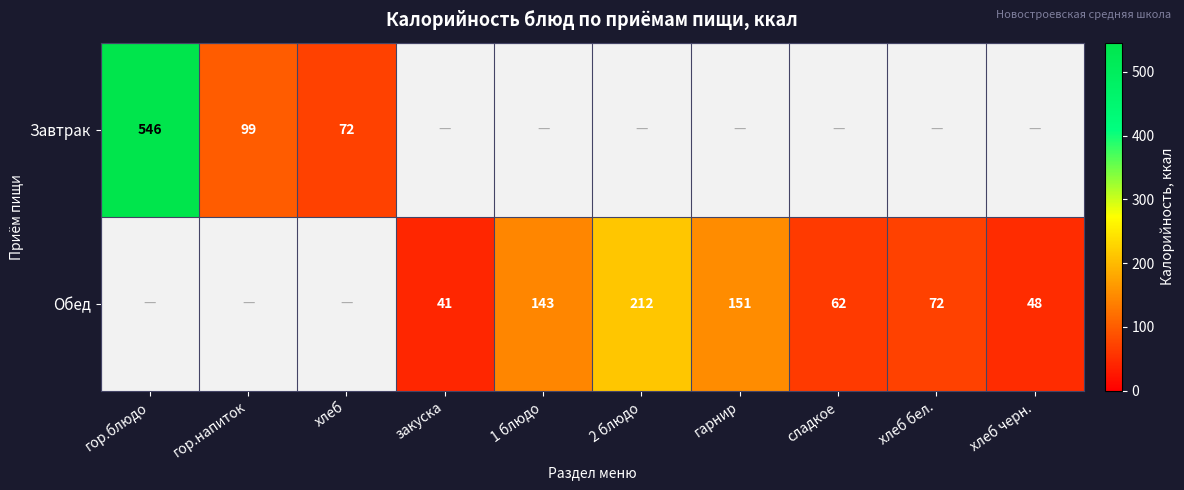

The Обед series shows 85 at сладкое. True or false?

False